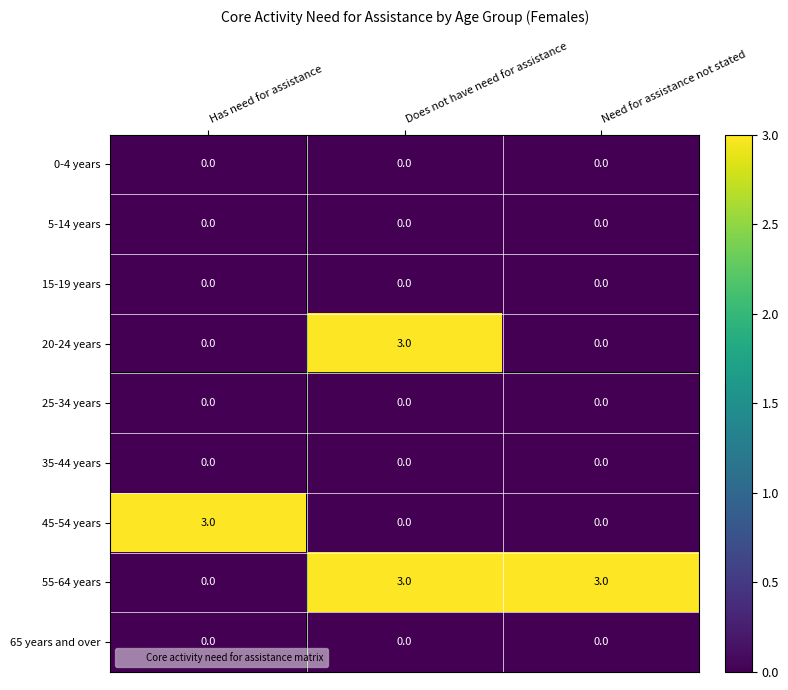

Reading left to right, list all the values displayed in this chart.

0-4 years: 0	0	0
5-14 years: 0	0	0
15-19 years: 0	0	0
20-24 years: 0	3	0
25-34 years: 0	0	0
35-44 years: 0	0	0
45-54 years: 3	0	0
55-64 years: 0	3	3
65 years and over: 0	0	0